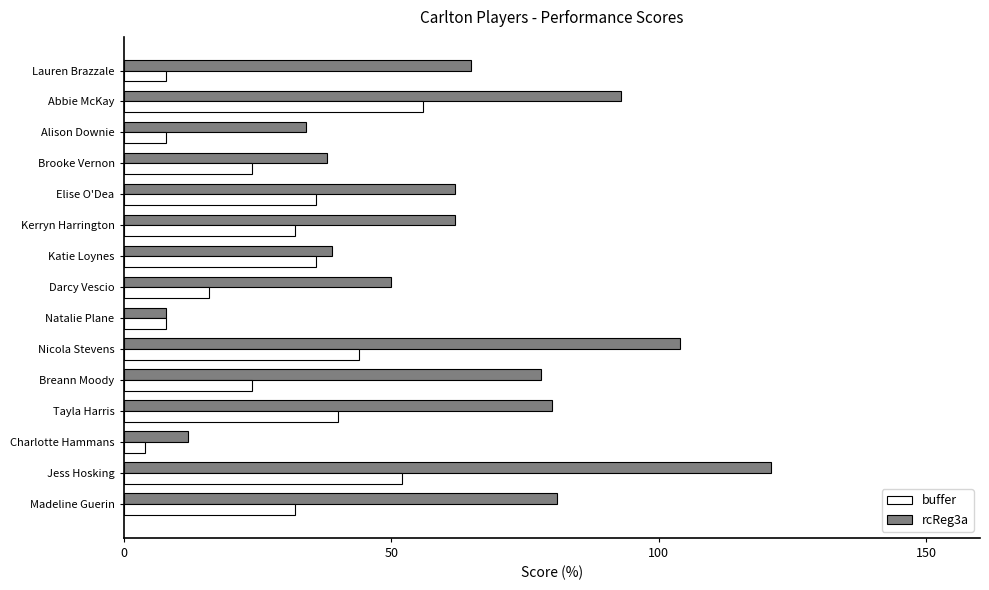

What is the difference between the highest and lowest values at Tayla Harris?

40